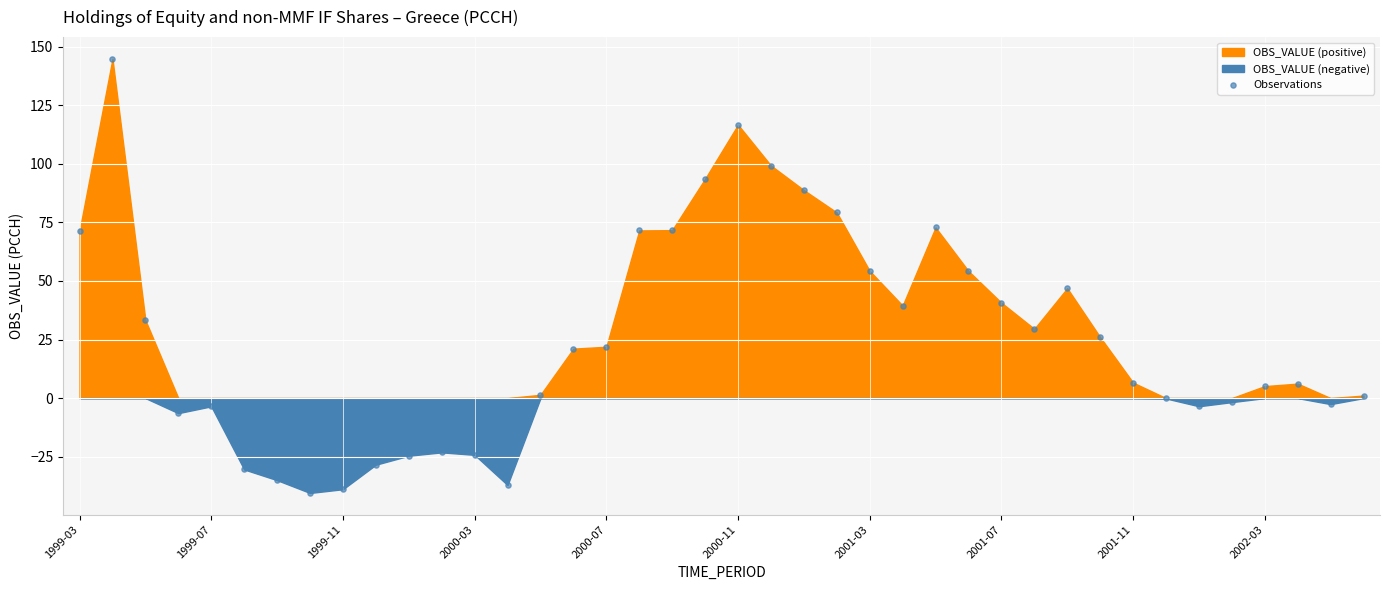

What is the range of Y values (max minus min)?

185.3